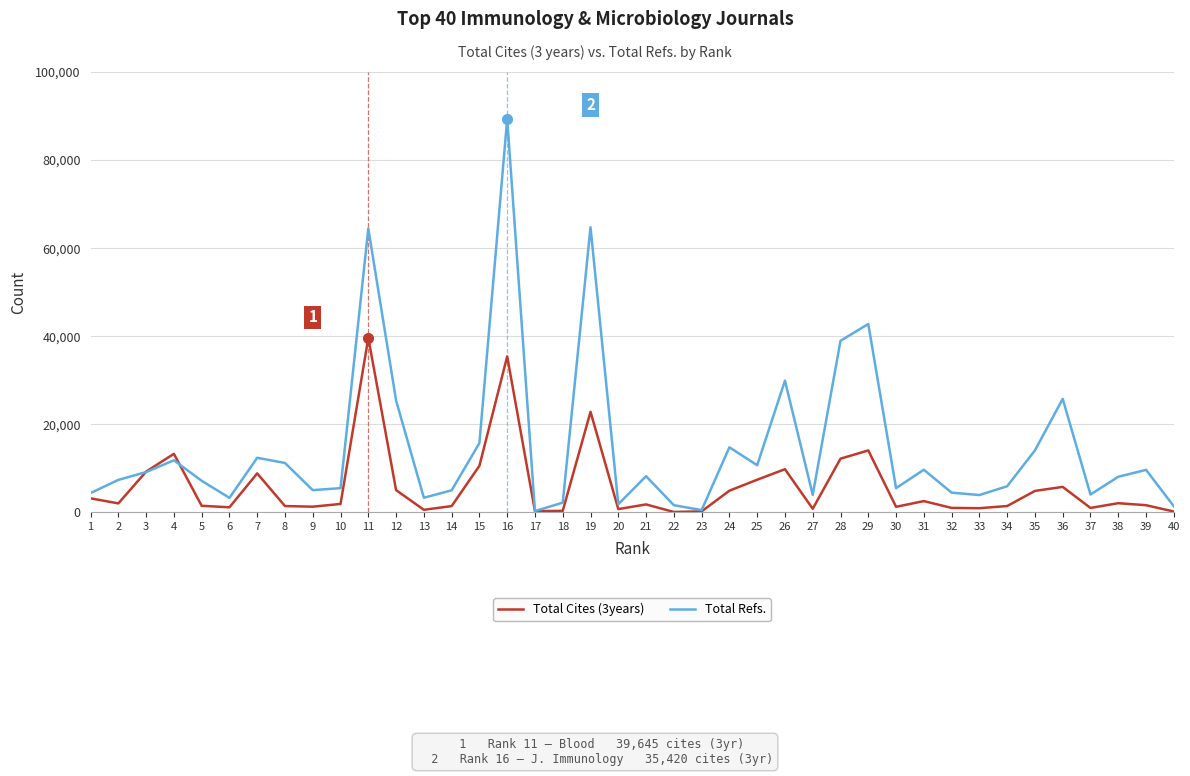

Rank the series by their maximum value, from lowest to highest.

Total Cites (3years), Total Refs.